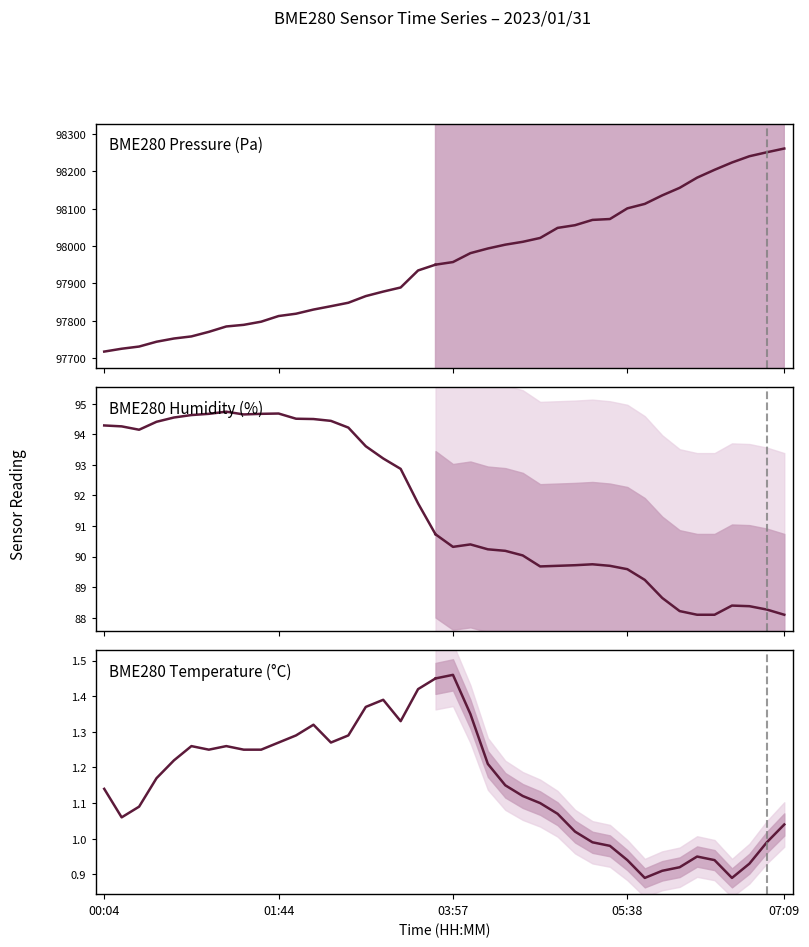

Rank the series by their maximum value, from highest to lowest.

BME280_pressure, BME280_humidity, BME280_temperature